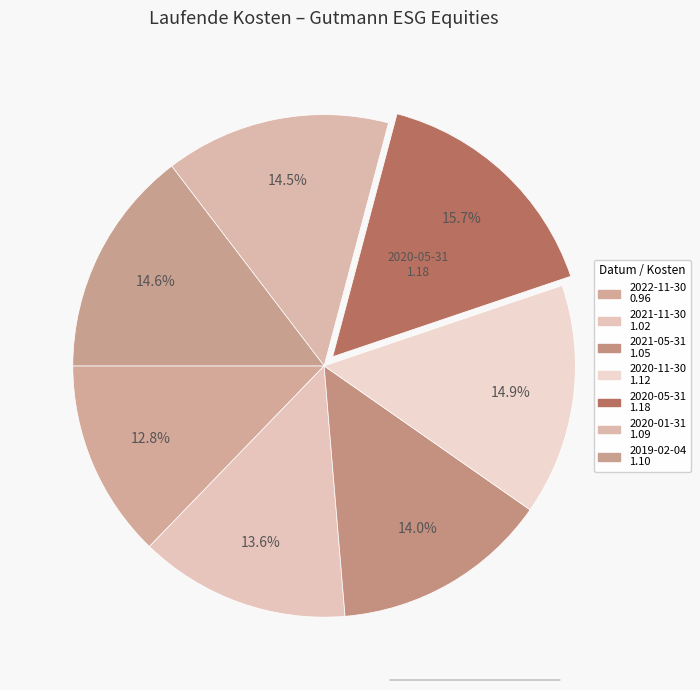

What portion of the pie excludes 2022-11-30?

87.2%